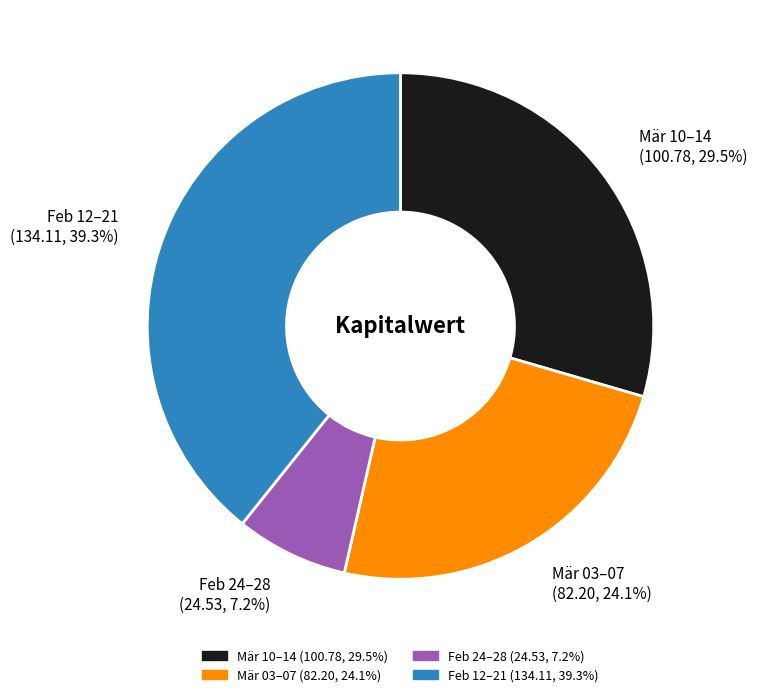

Is there any slice that represents more than half of the pie?

No